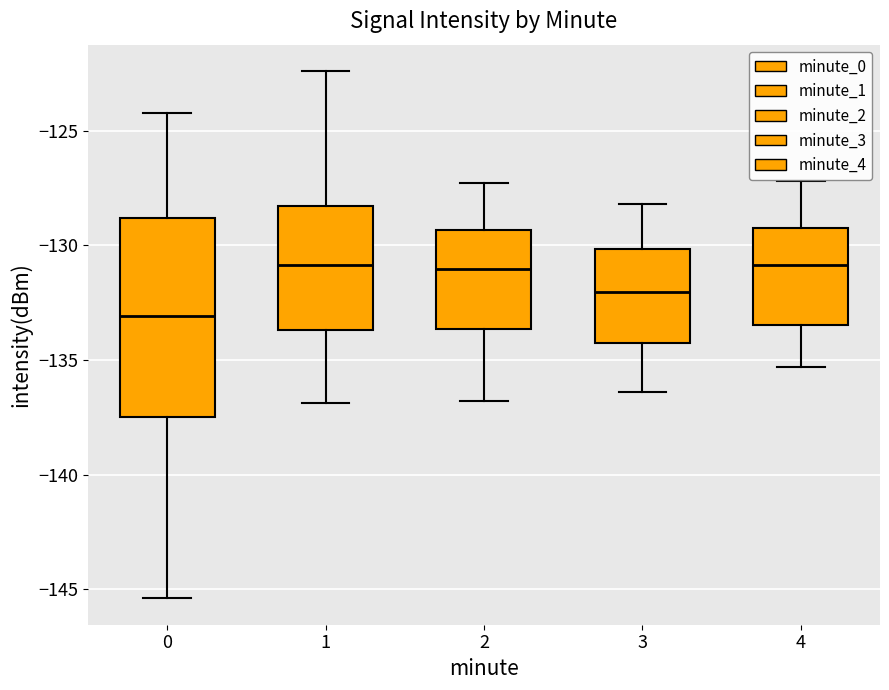

Which box is the tallest, from its lower edge to its upper edge?

0